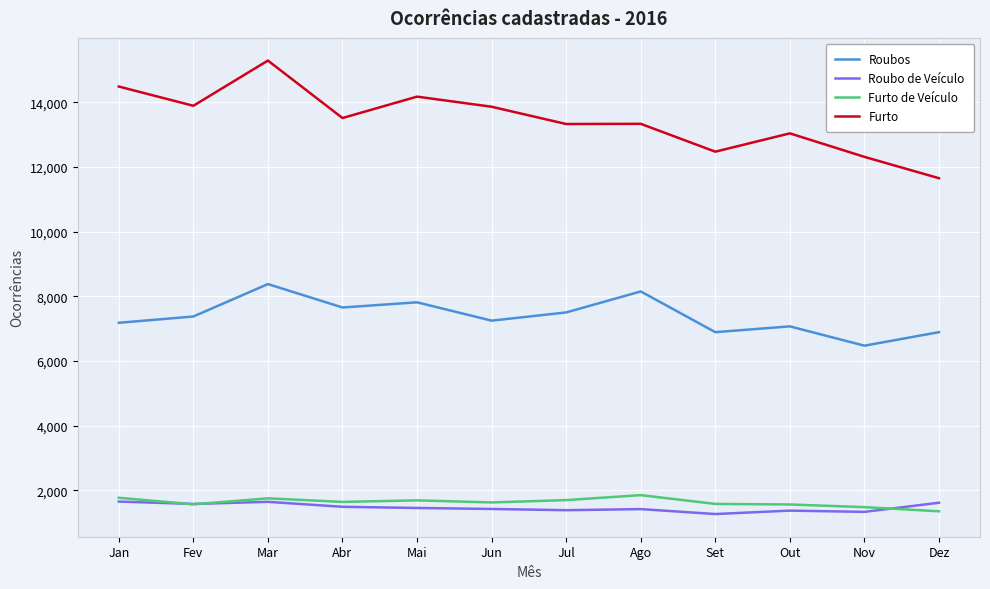

What is the average value of the Roubo de Veículo series?

1469